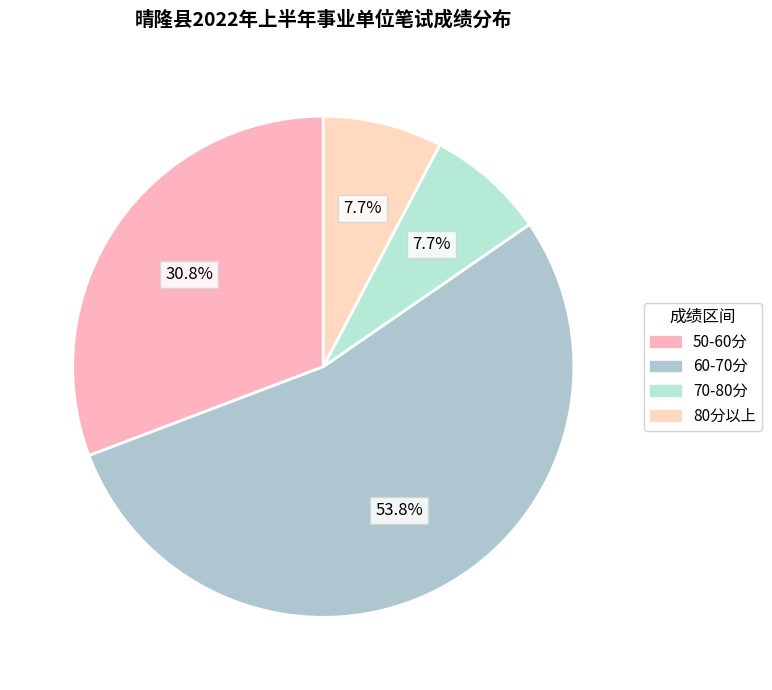

Count the number of slices in the pie.

4